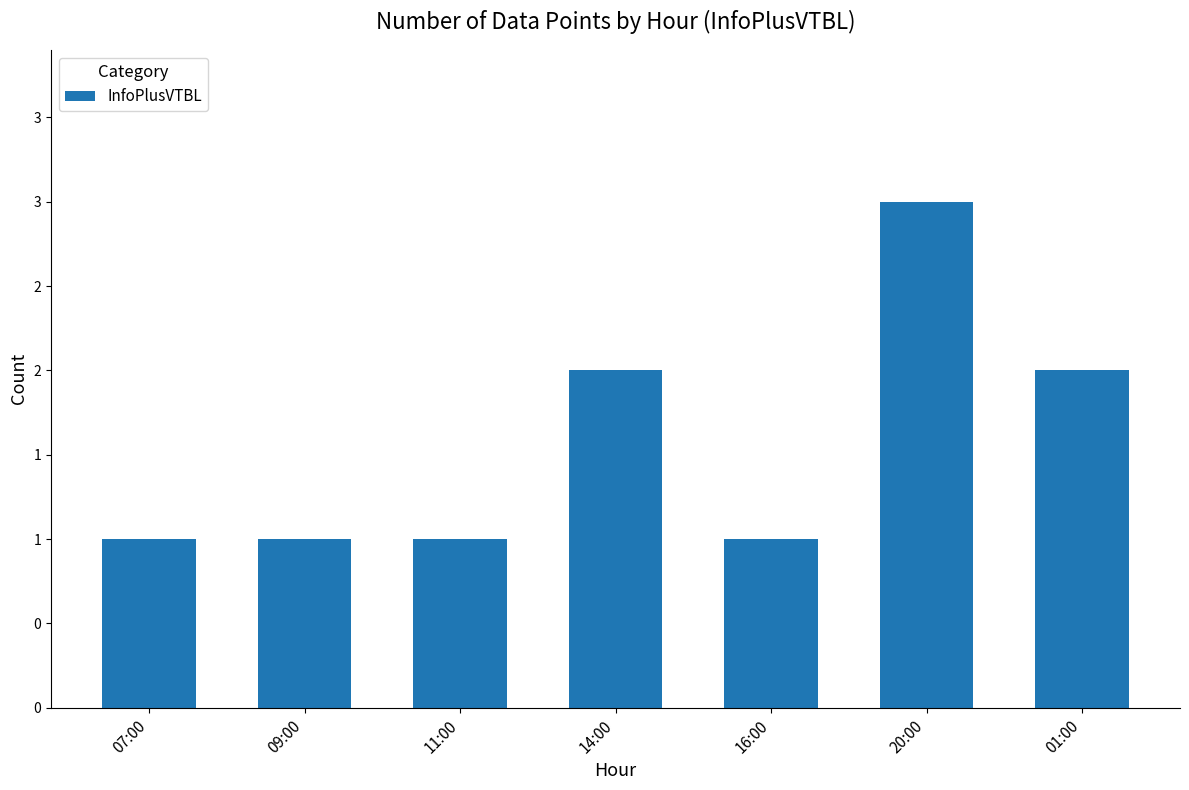

Does the chart contain any negative values?

No